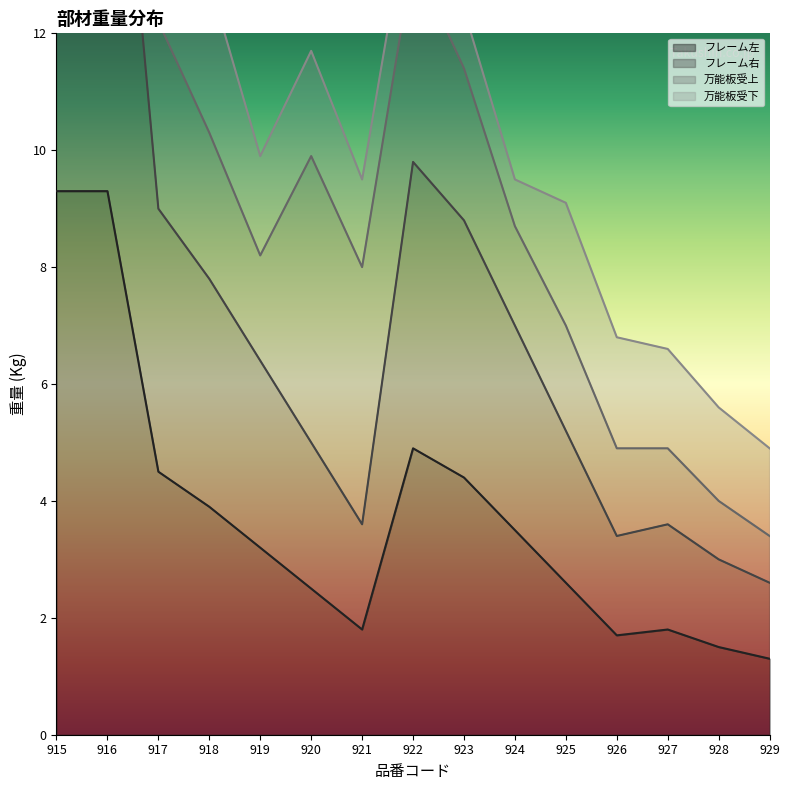

At which label does フレーム左 first exceed 3?

915